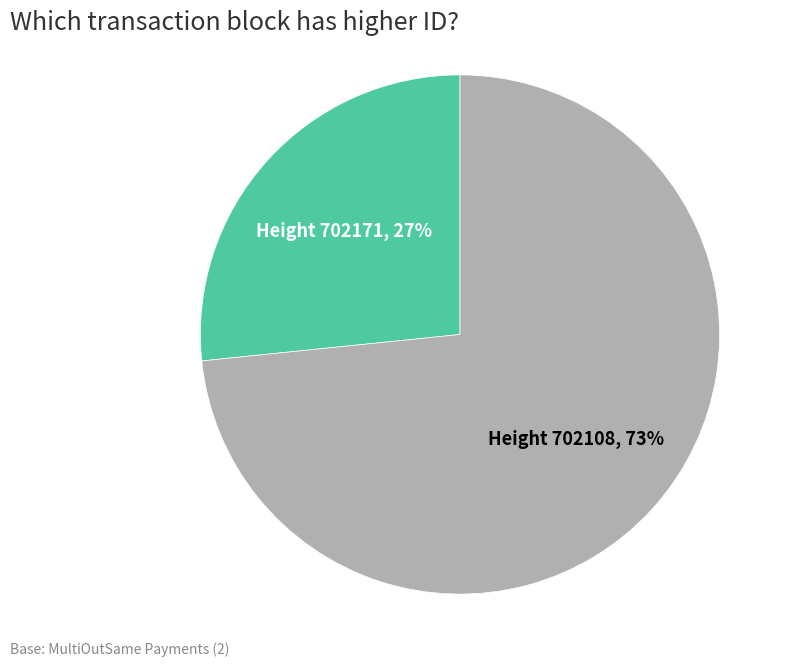

To the nearest percent, what is the average slice percentage?

50%